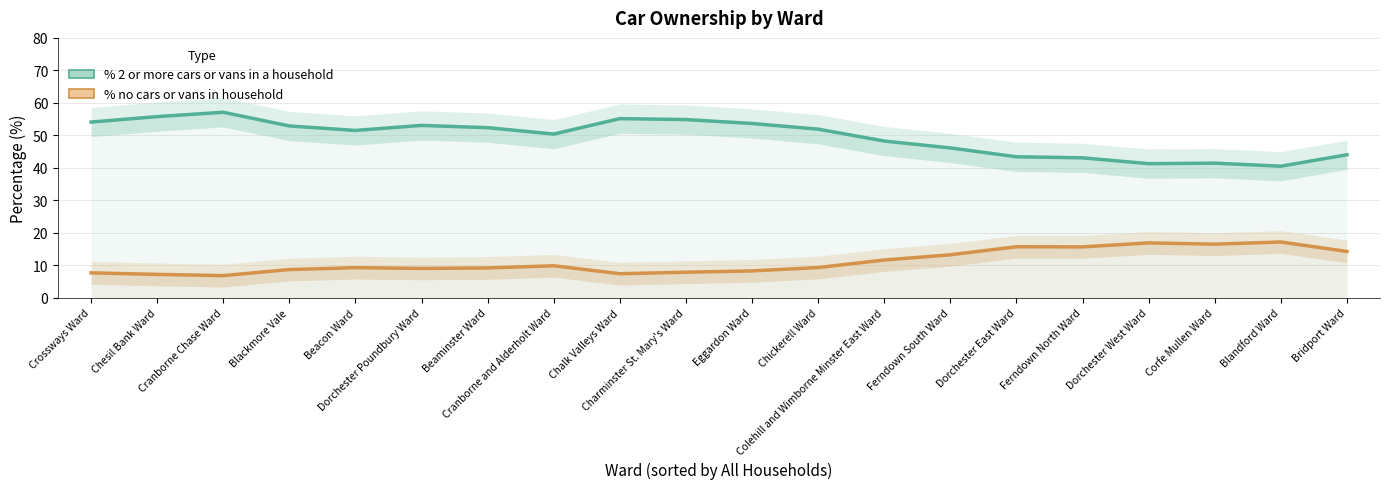

Between Eggardon Ward and Bridport Ward, which series saw the biggest shift?

% 2 or more cars or vans in a household